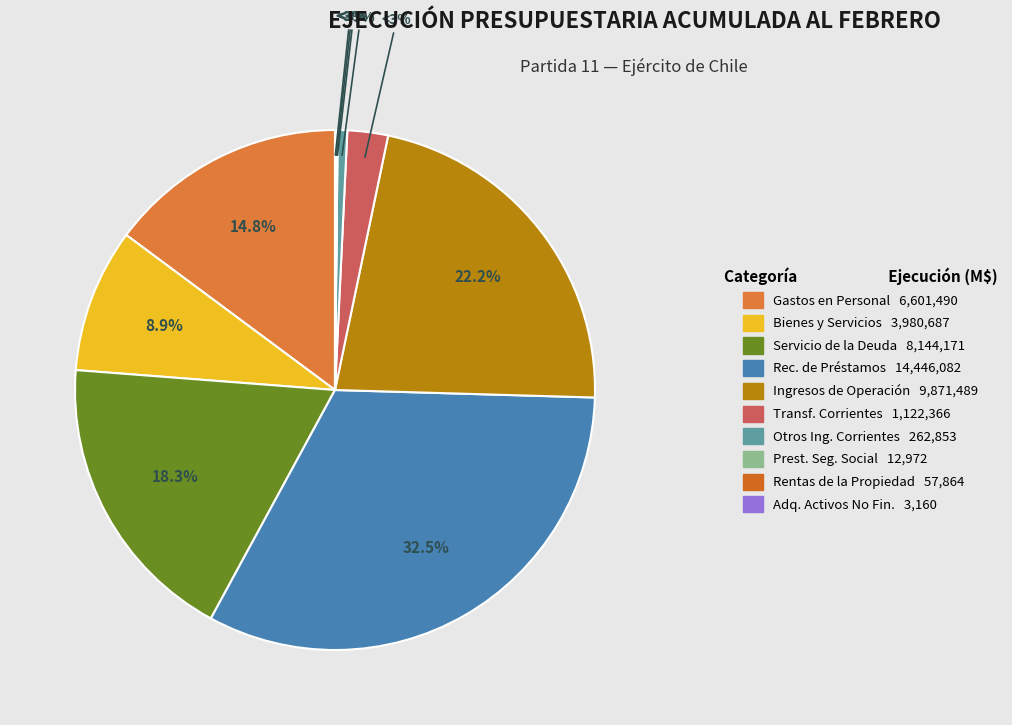

Does OTROS INGRESOS CORRIENTES represent more than half of the total?

No